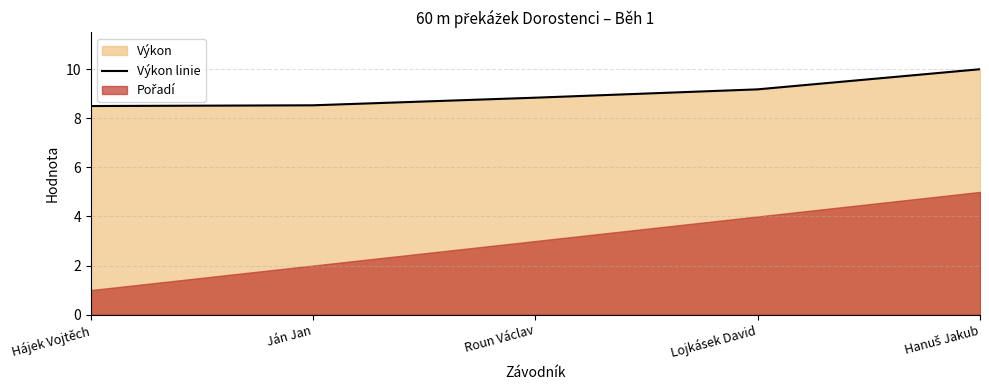

What is the label of the 5th point from the right?

Hájek Vojtěch